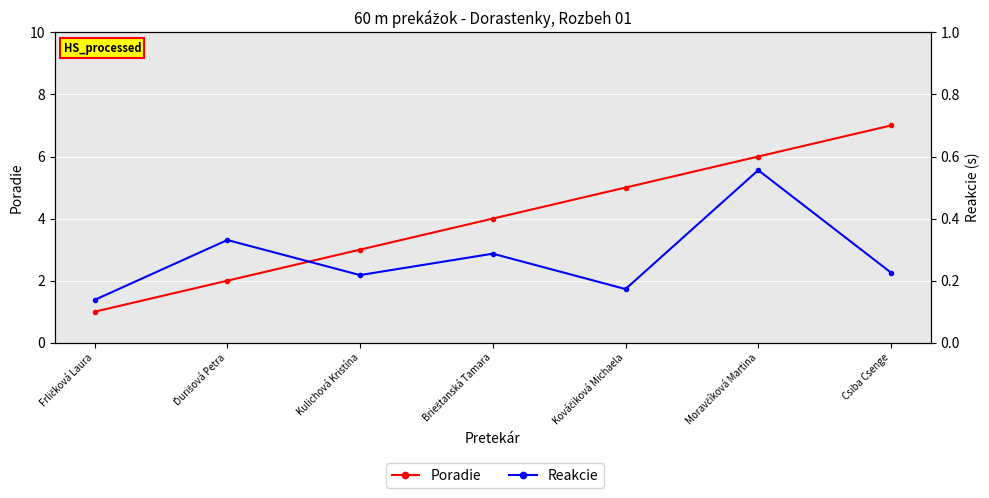

True or false: Reakcie has a value of 0.3 at Brieštanská Tamara.

True